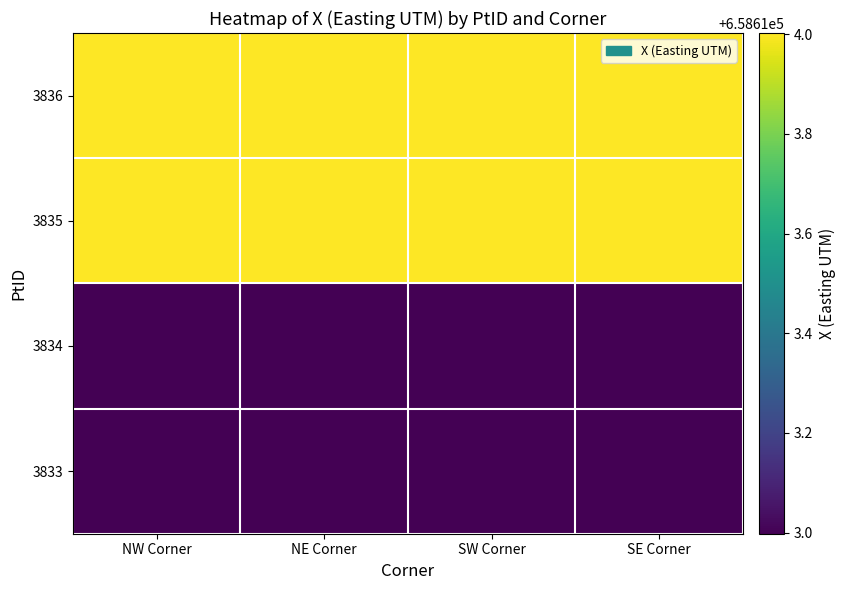

Reading left to right, list all the values displayed in this chart.

3833: NW Corner=658613.0	NE Corner=658613.0	SW Corner=658613.0	SE Corner=658613.0
3834: NW Corner=658613.0	NE Corner=658613.0	SW Corner=658613.0	SE Corner=658613.0
3835: NW Corner=658614.0	NE Corner=658614.0	SW Corner=658614.0	SE Corner=658614.0
3836: NW Corner=658614.0	NE Corner=658614.0	SW Corner=658614.0	SE Corner=658614.0